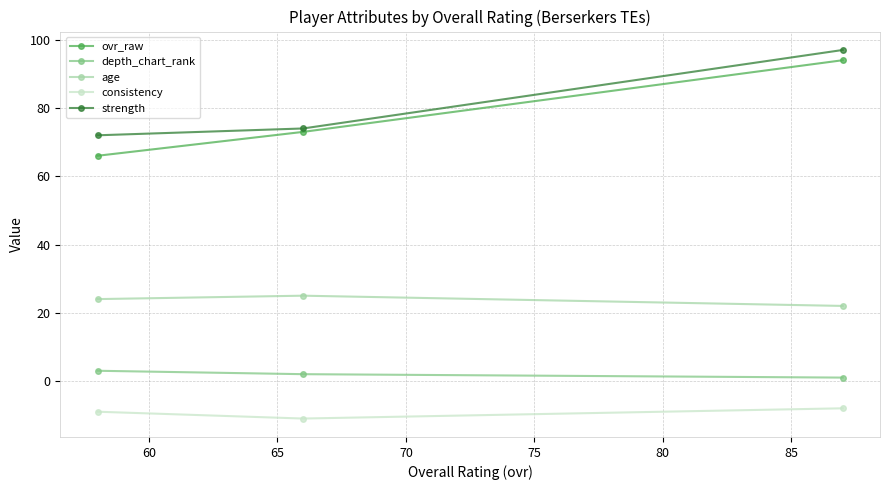

Reading right to left, list all the values displayed in this chart.

ovr_raw: 94	73	66
depth_chart_rank: 1	2	3
age: 22	25	24
consistency: -8	-11	-9
strength: 97	74	72